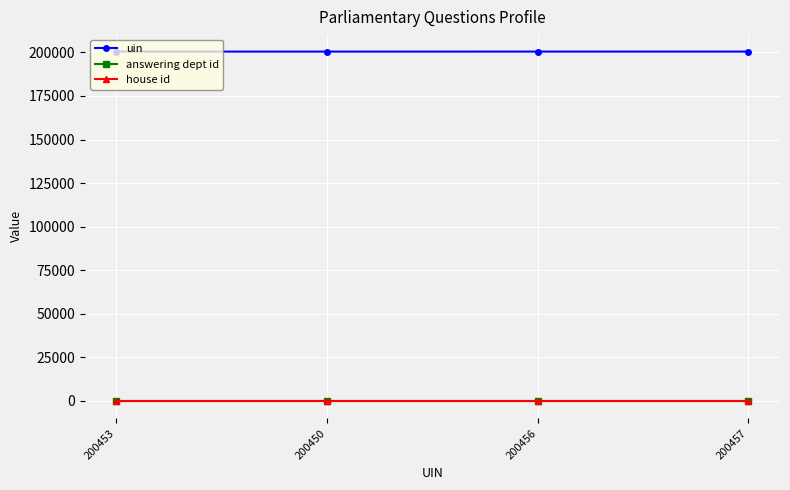

Is the value of answering dept id at 200456 greater than the value of uin at 200457?

No